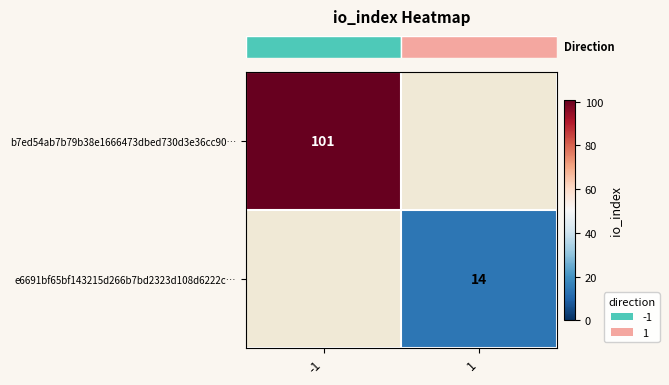

What is the minimum value shown in the chart?

14.0